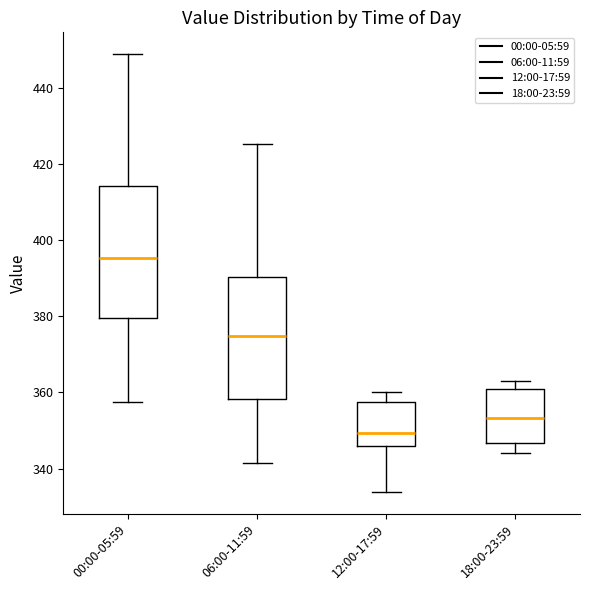

Which box is the tallest, from its lower edge to its upper edge?

00:00-05:59